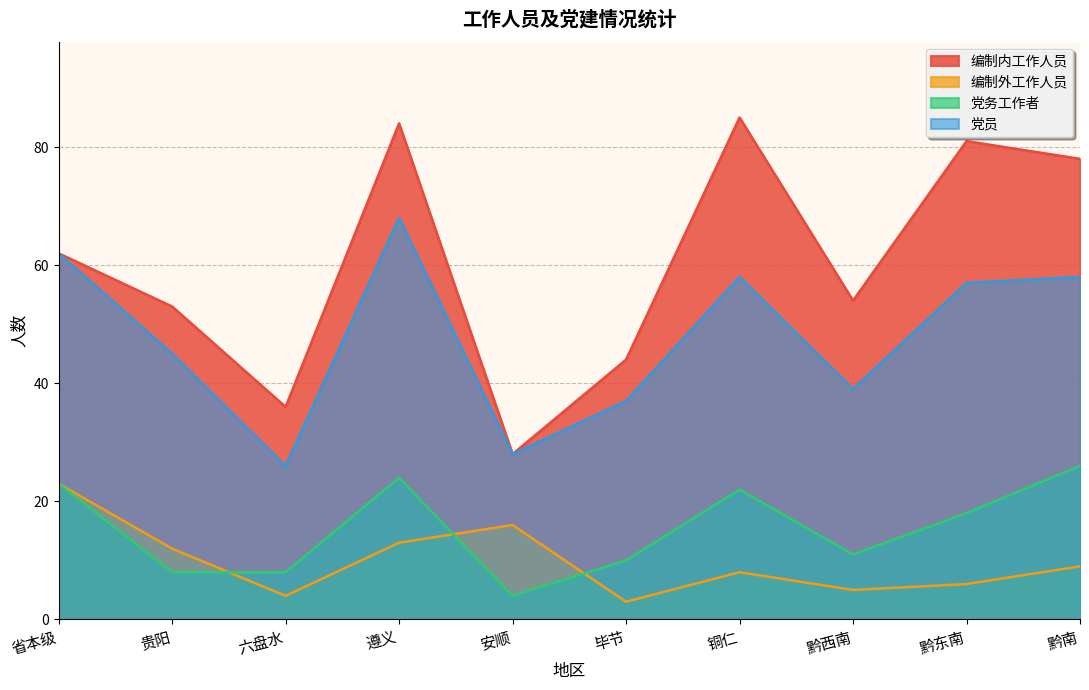

What is the value of the 编制外工作人员 point at the 6th from the left?

3